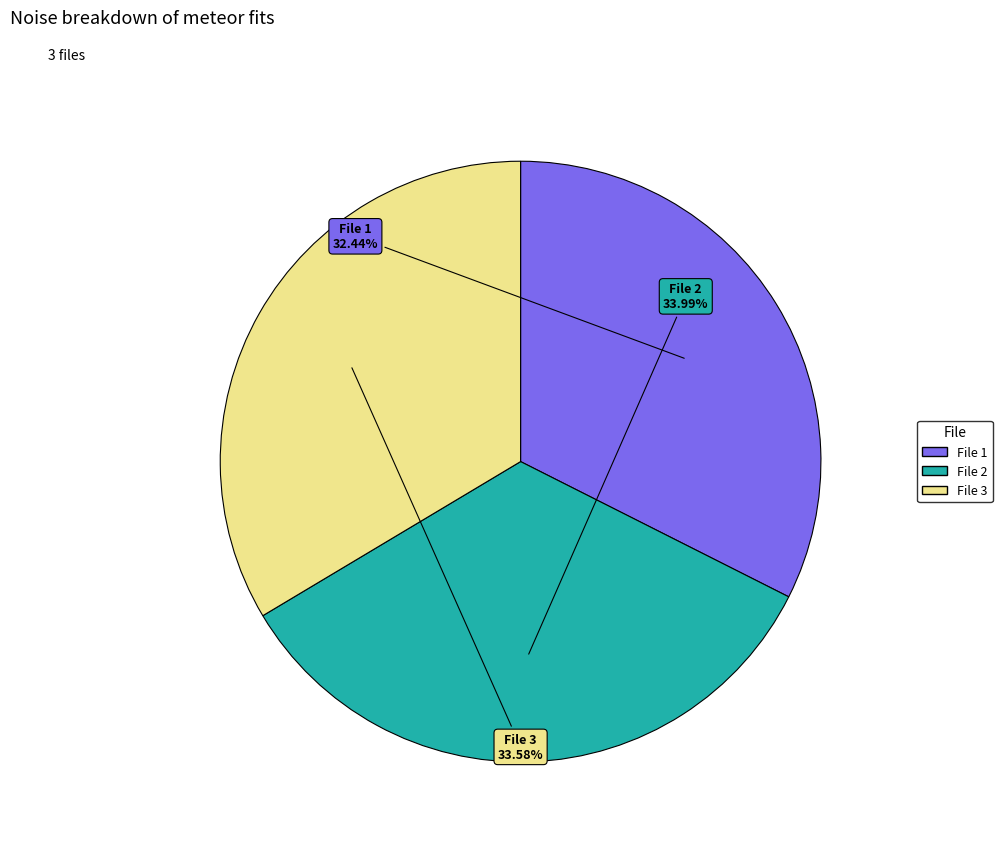

Is there a majority slice in this chart?

No